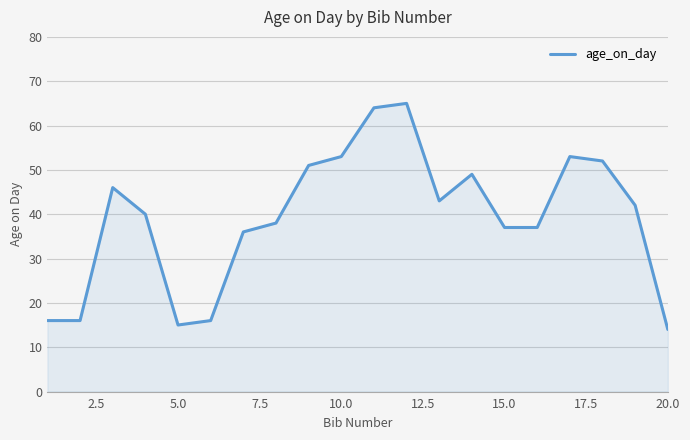

How many lines are shown in the chart?

1